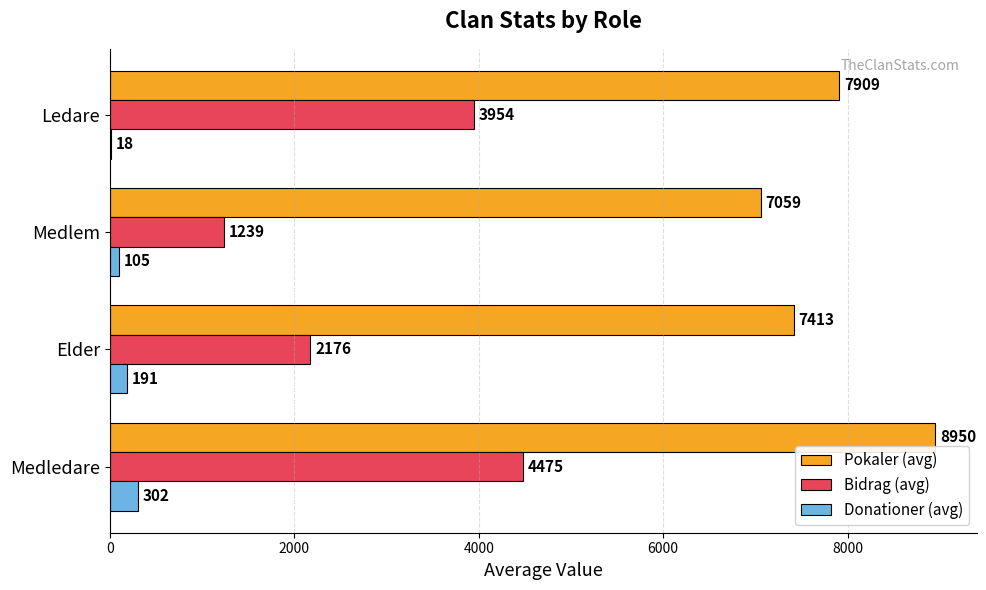

Between Elder and Ledare, which series saw the biggest shift?

Bidrag (avg)